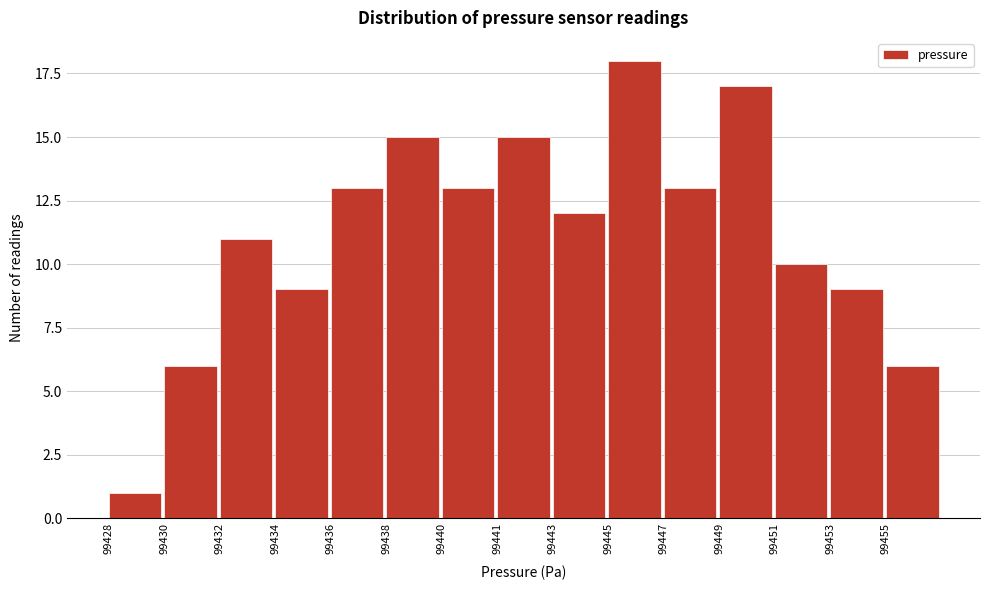

Reading left to right, what are all the values shown in this chart?

1	6	11	9	13	15	13	15	12	18	13	17	10	9	6